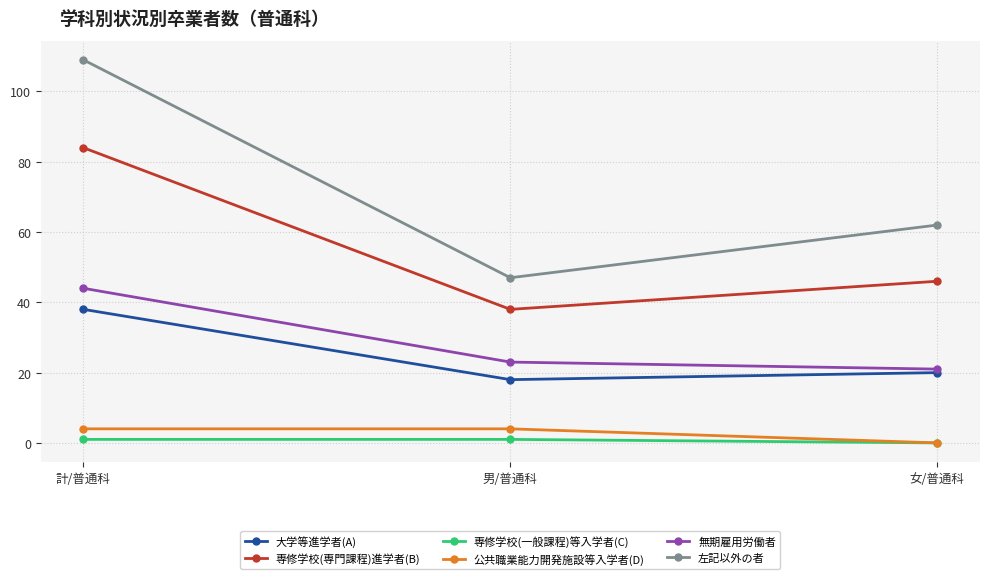

What is the difference between the maximum and second lowest values in the 専修学校(専門課程)進学者(B) series?

38